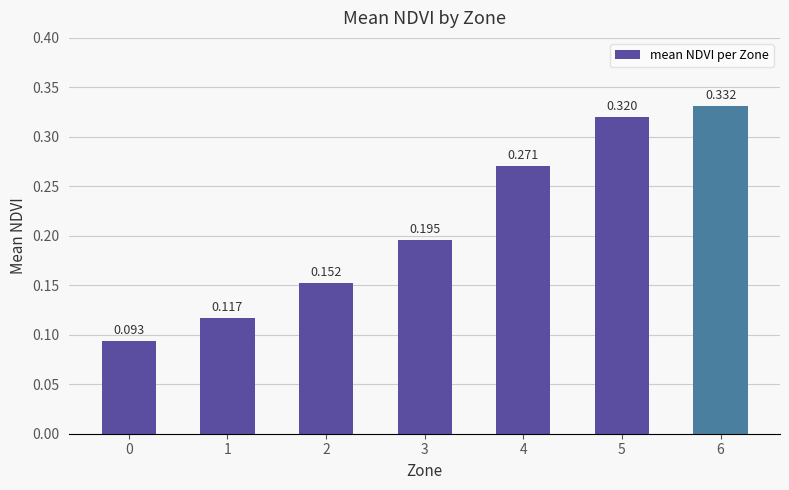

How many bars are there in total?

7